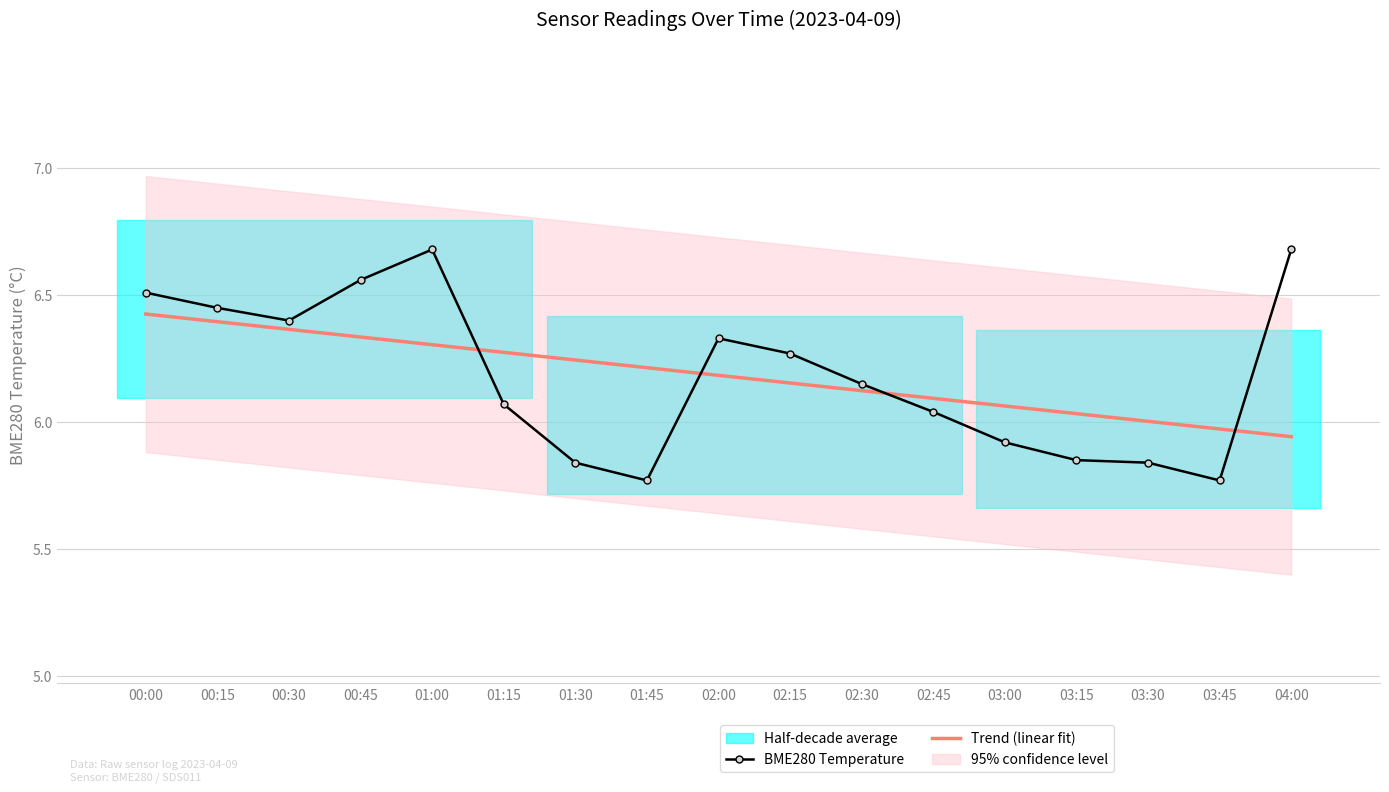

What is the smallest value displayed?

5.8